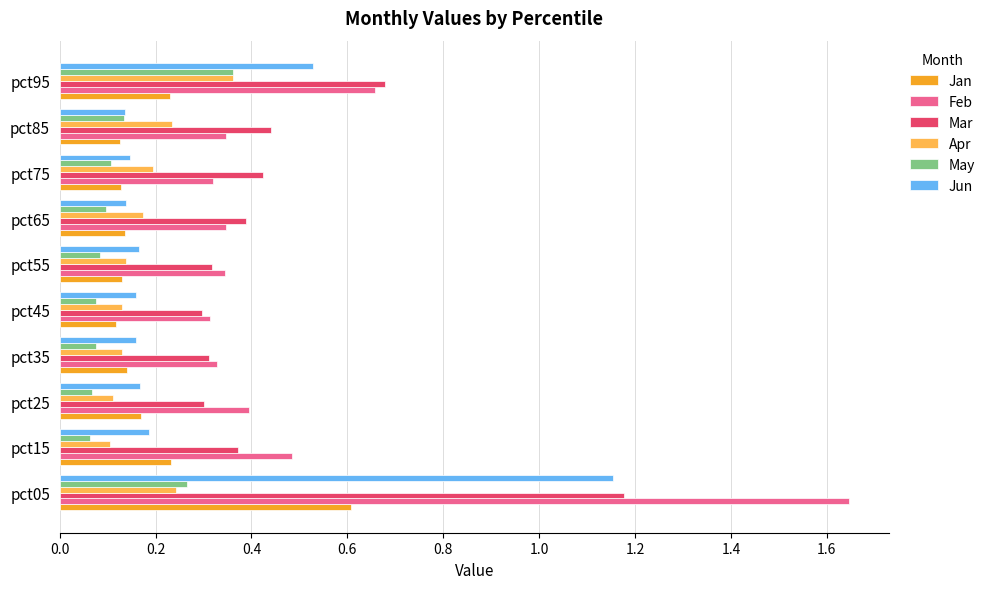

What is the difference between the maximum and minimum values in the Feb series?

1.3